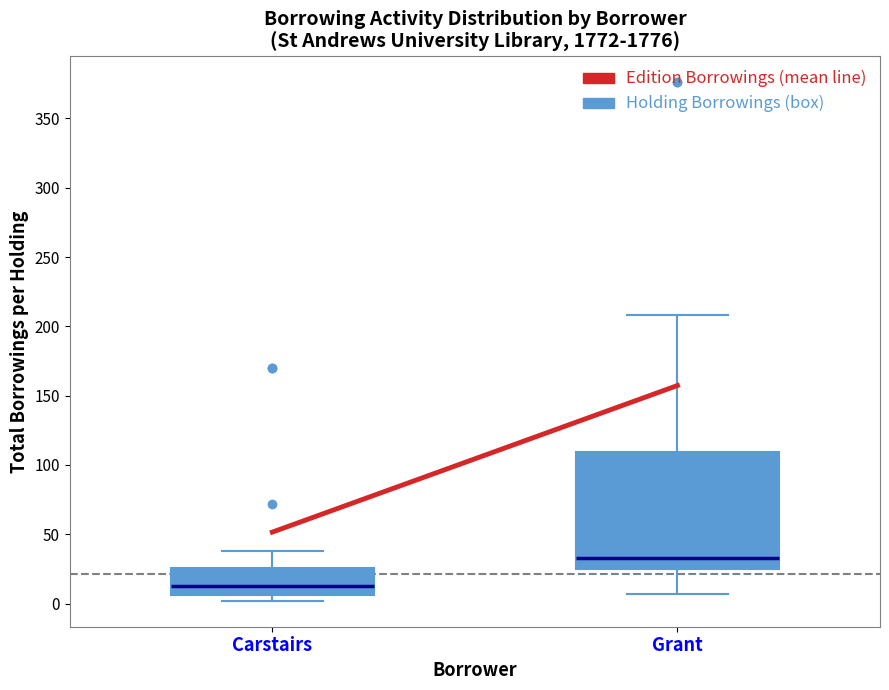

Which box is the tallest, from its lower edge to its upper edge?

Grant